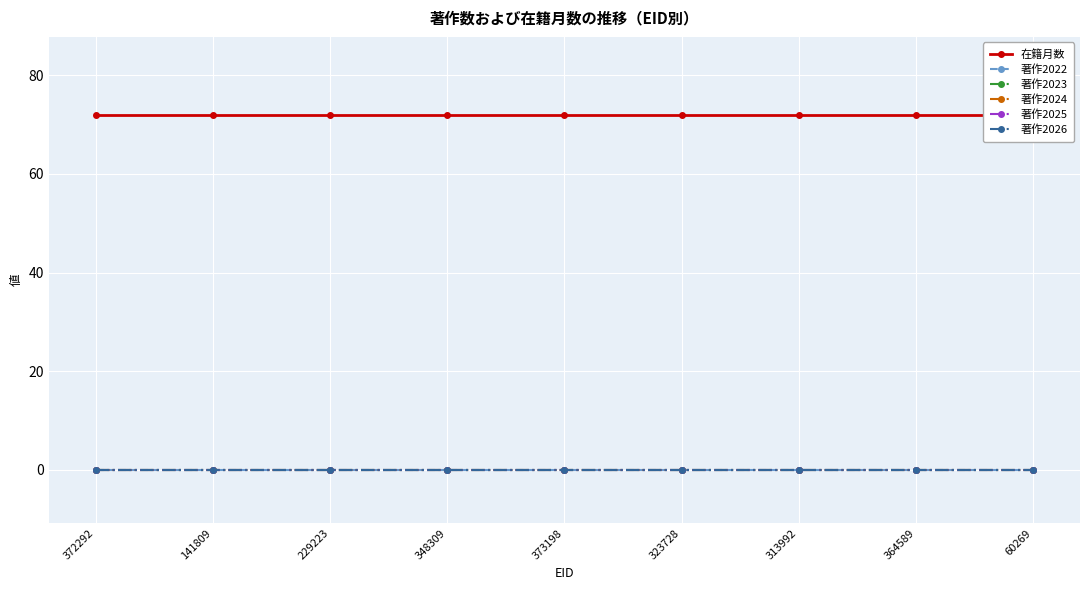

What position from the left is 348309?

4